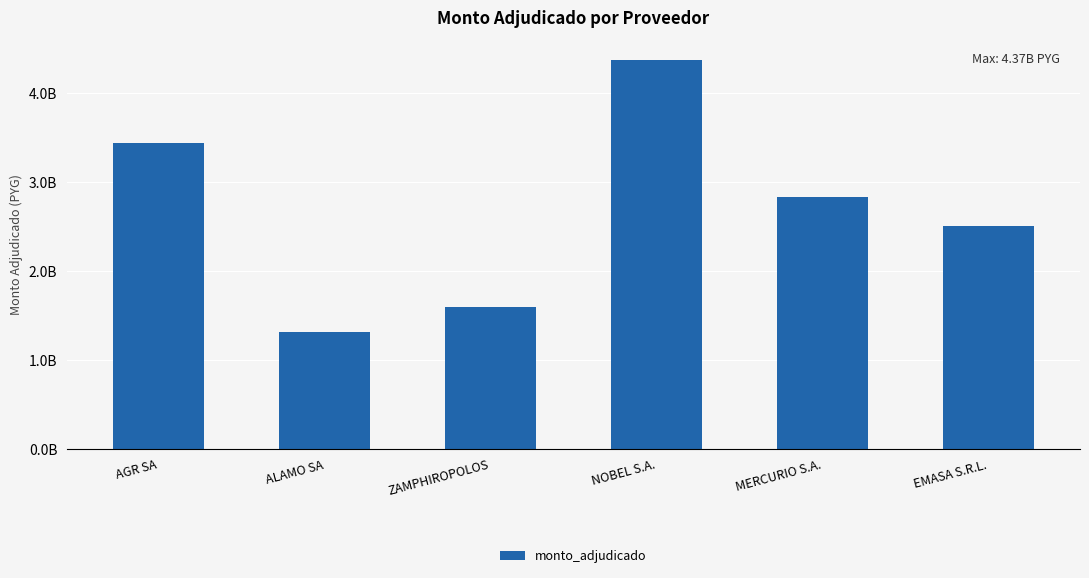

How many data points are less than 2836800000?

3